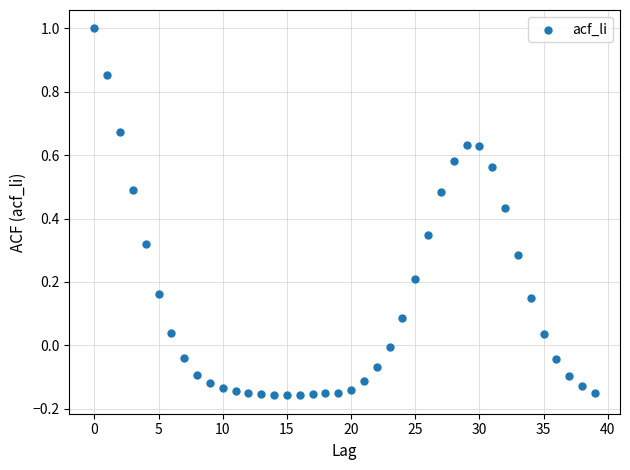

What is the range of Y values (max minus min)?

1.2